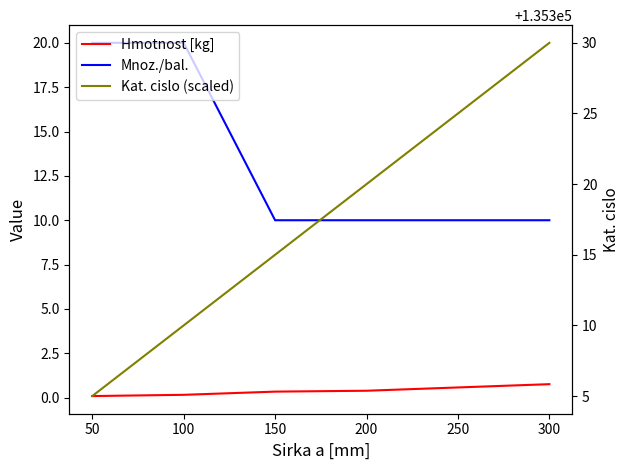

Which has a higher value, 150 or 0?

150